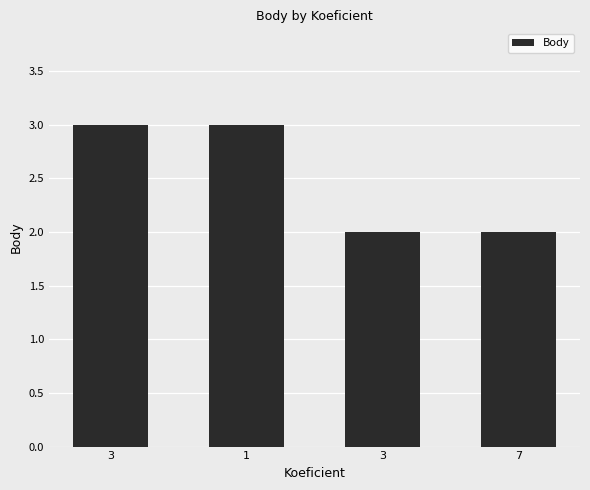

What is the difference between the second highest and second lowest values?

1